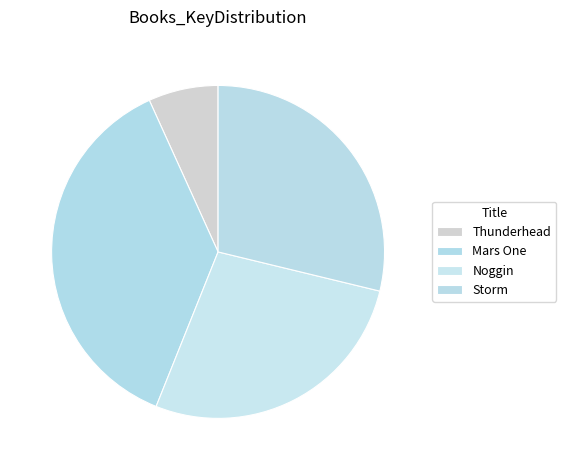

Between Storm and Mars One, which is larger?

Mars One